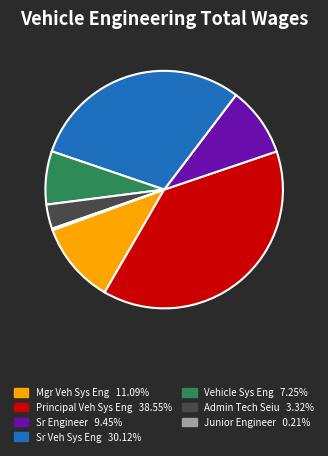

Does any single category account for the majority?

No